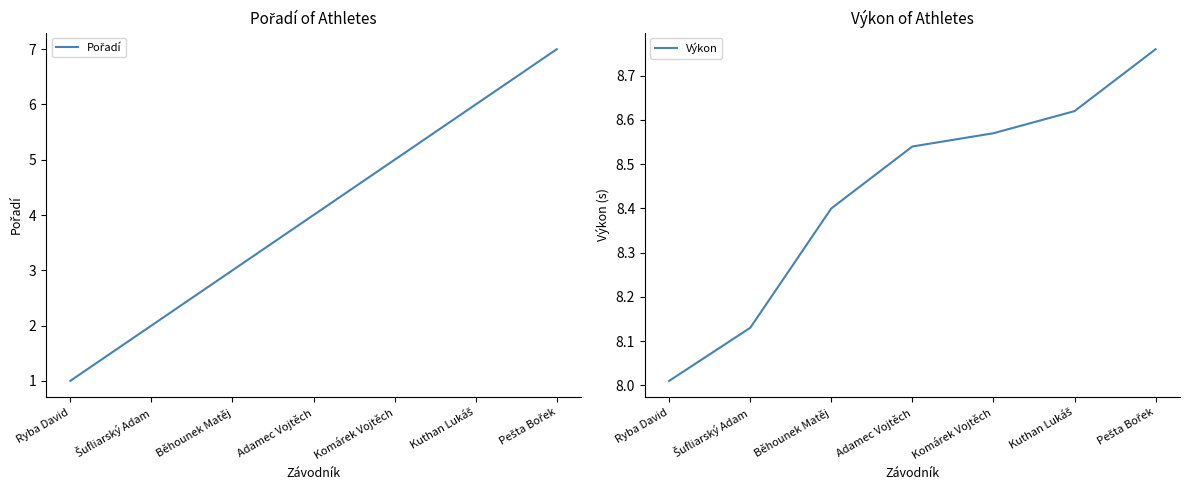

True or false: Pořadí and Výkon intersect in this chart.

False